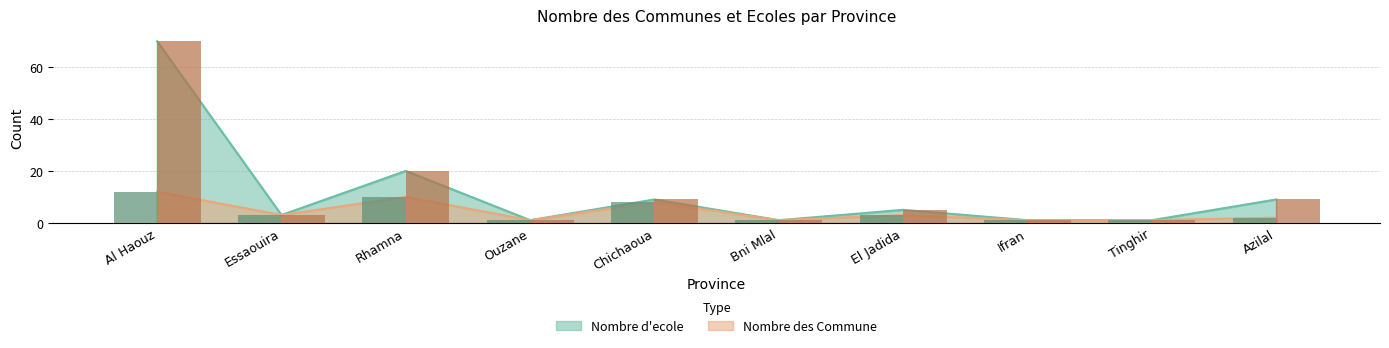

What is the value of the Nombre d'ecole bar at the 9th from the left?

1